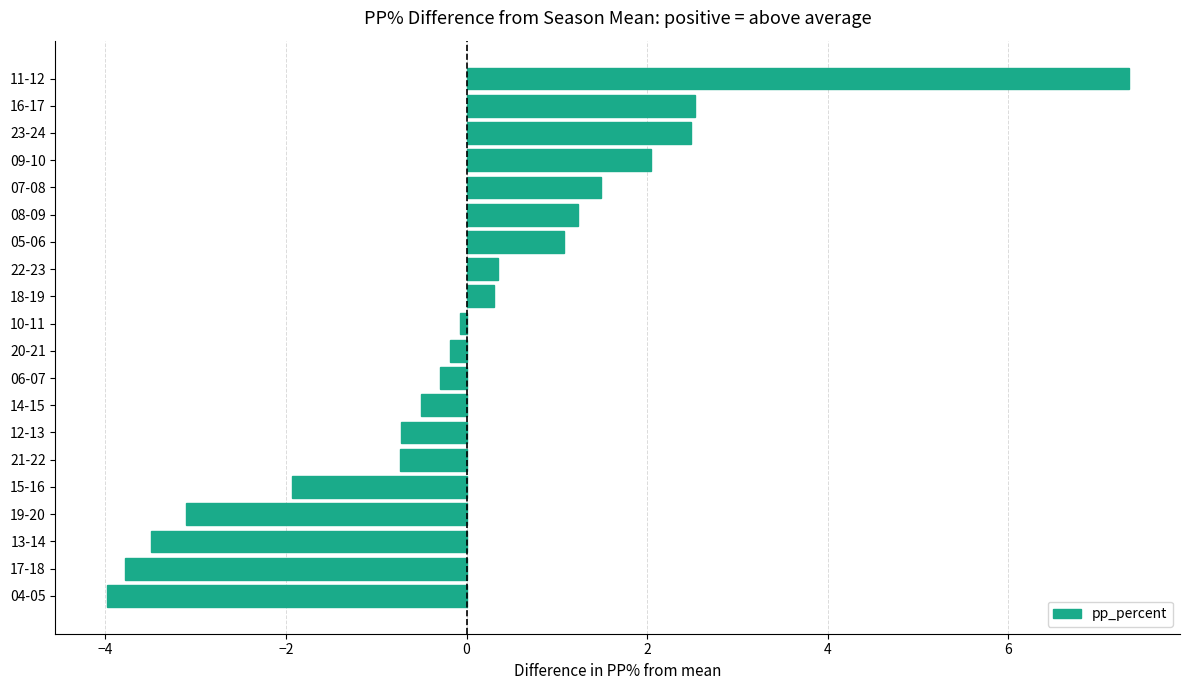

What is the sum of the values at 11-12 and 08-09?

8.6